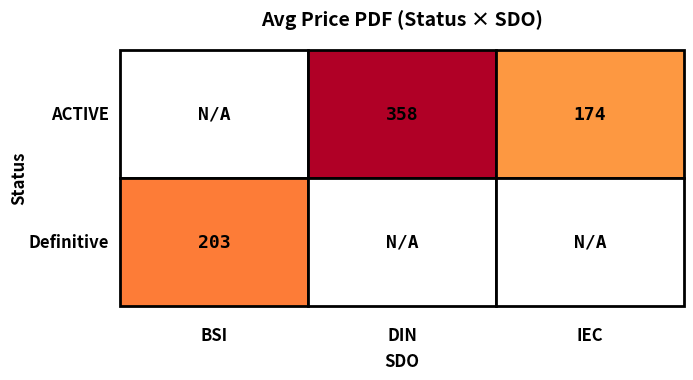

What is the maximum value shown in the chart?

358.9